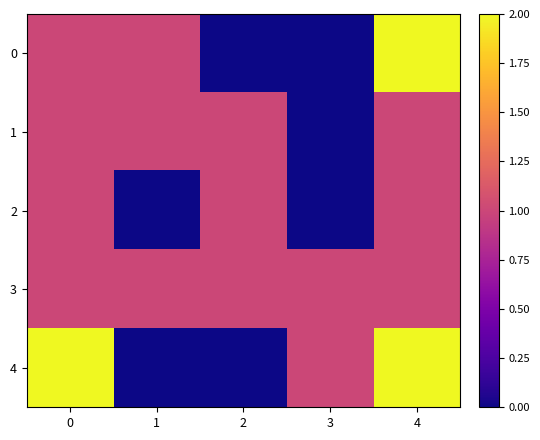

Which has a higher value, 1 or 2?

1